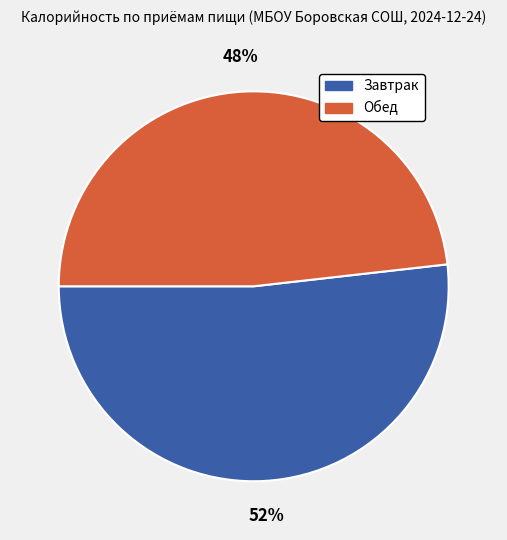

What percentage is the Завтрак slice, to the nearest percent?

52%